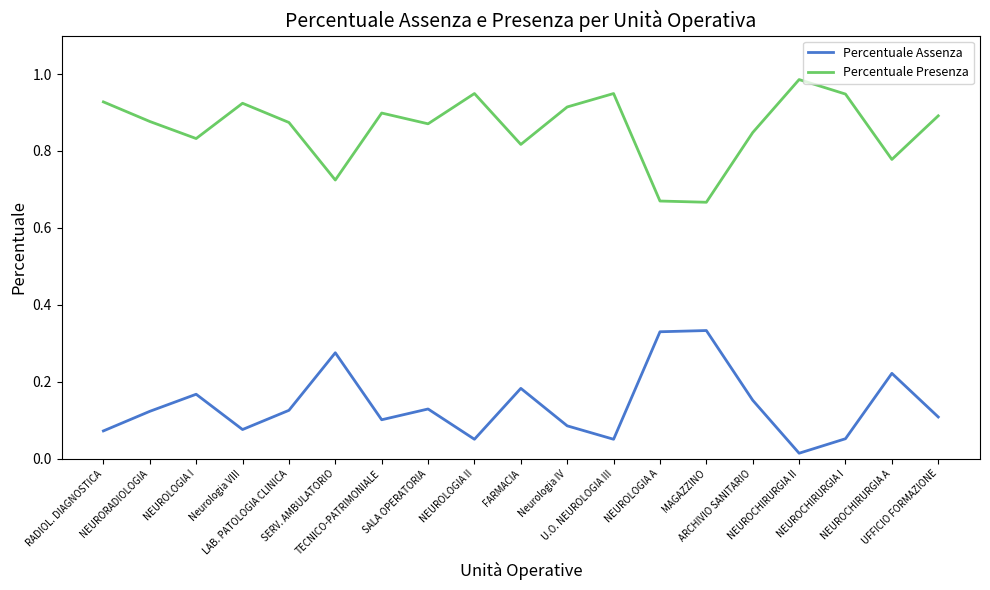

Which series has the largest total across all categories?

Percentuale Presenza